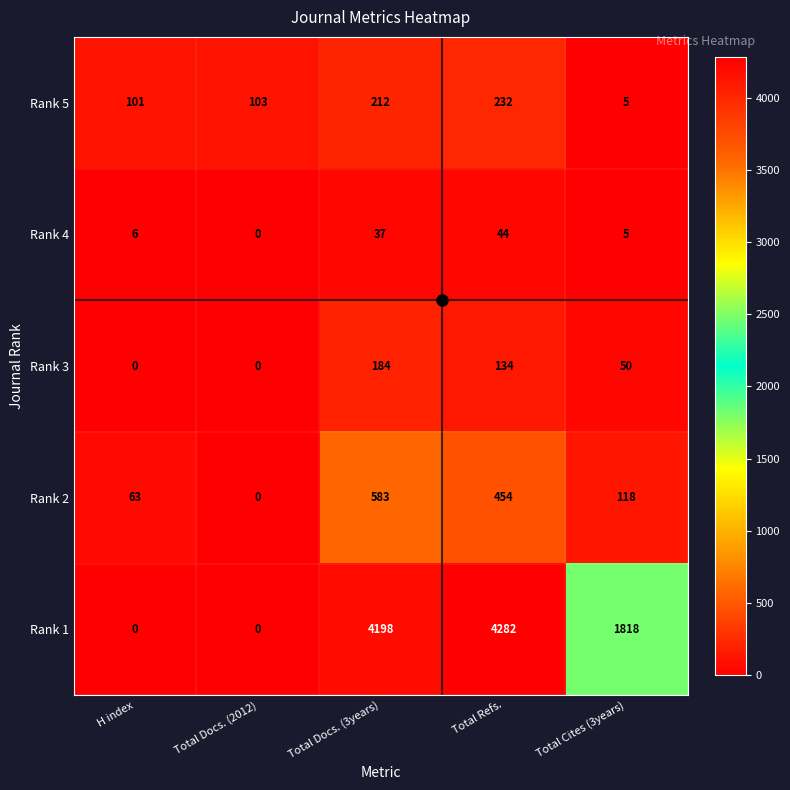

List the series in order of their peak value, lowest first.

Rank 4, Rank 3, Rank 5, Rank 2, Rank 1